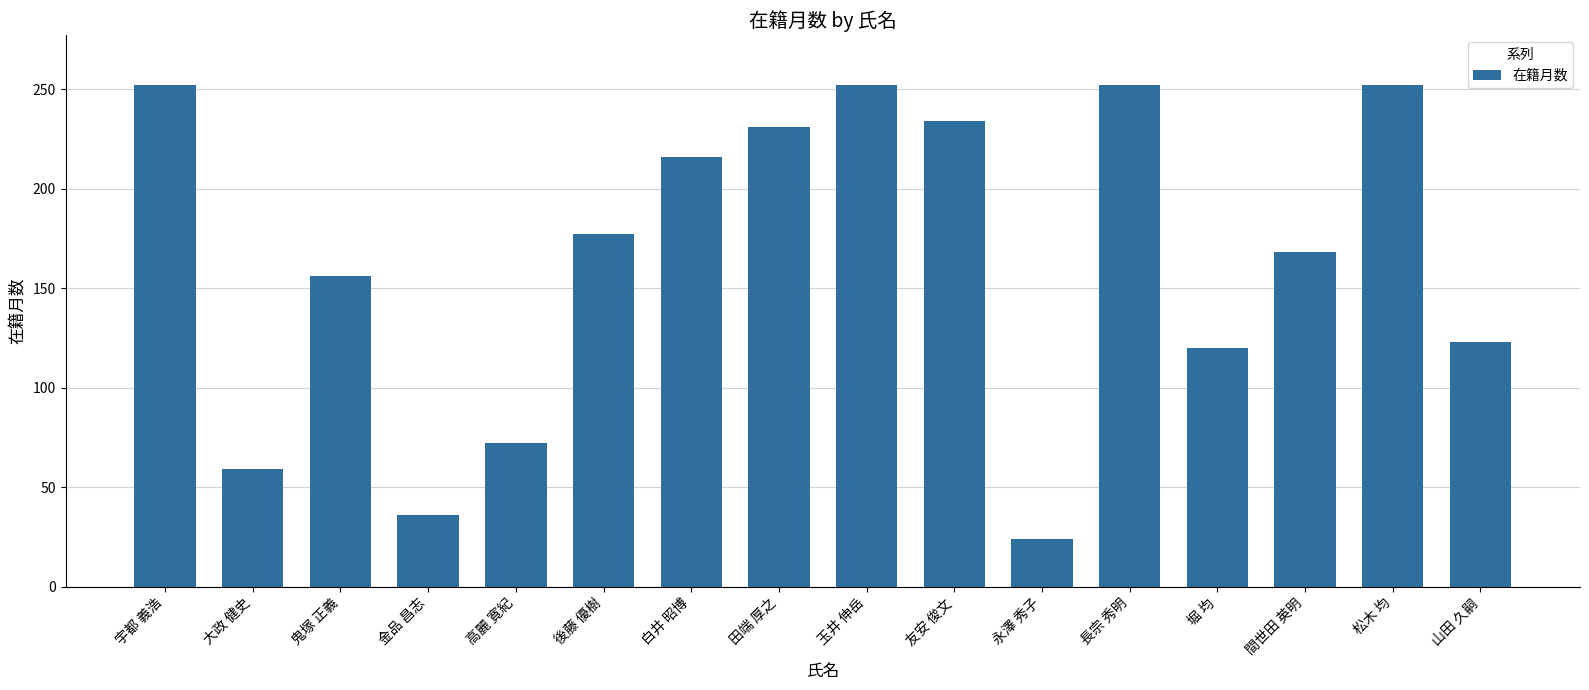

Which label corresponds to the smallest value in the chart?

永澤 秀子